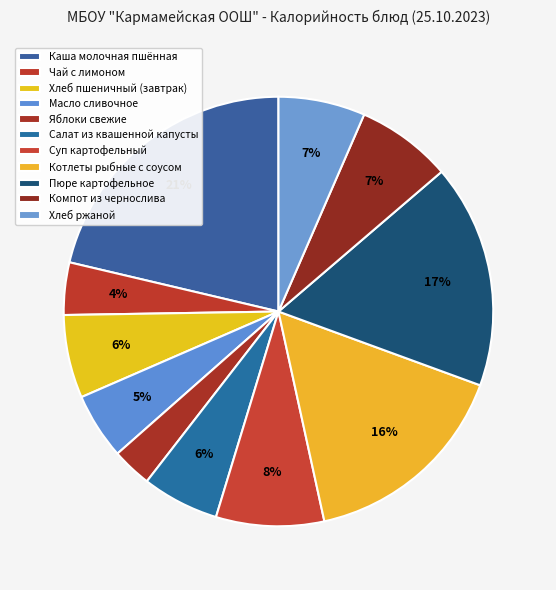

The Хлеб ржаной slice represents 7% of the pie. True or false?

True